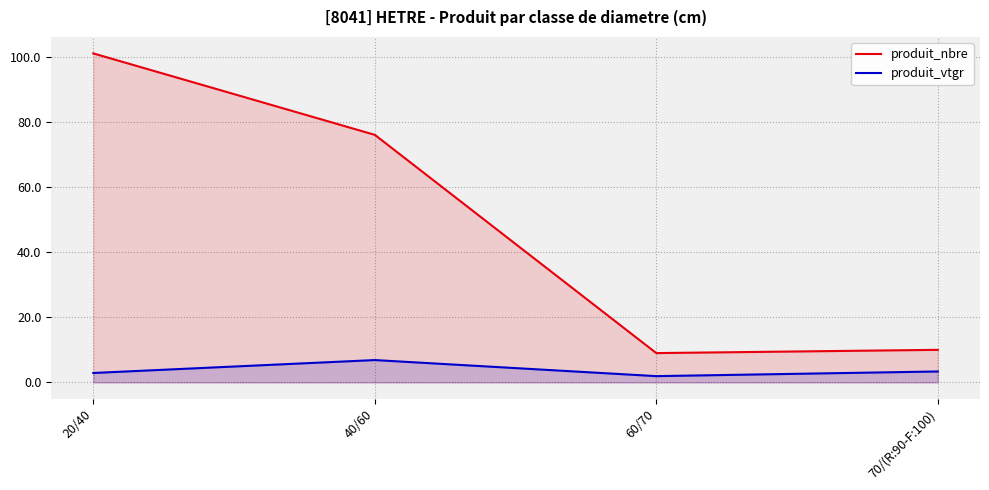

What is the sum of the produit_nbre values at 40/60 and 60/70?

85.0